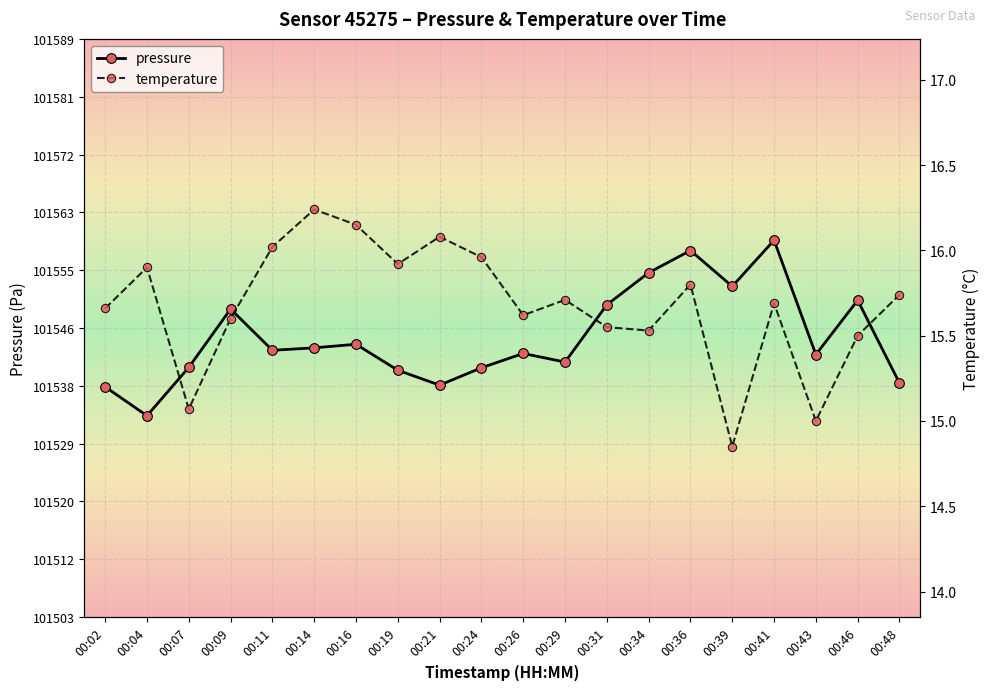

What are all the series names shown in the legend?

pressure, temperature